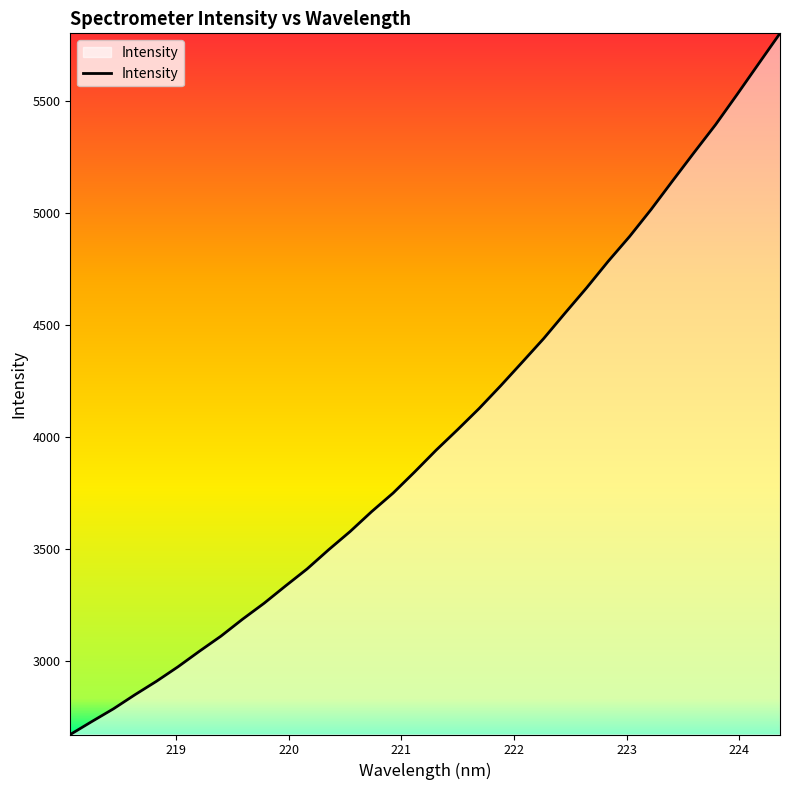

What is the minimum value shown in the chart?

2671.9